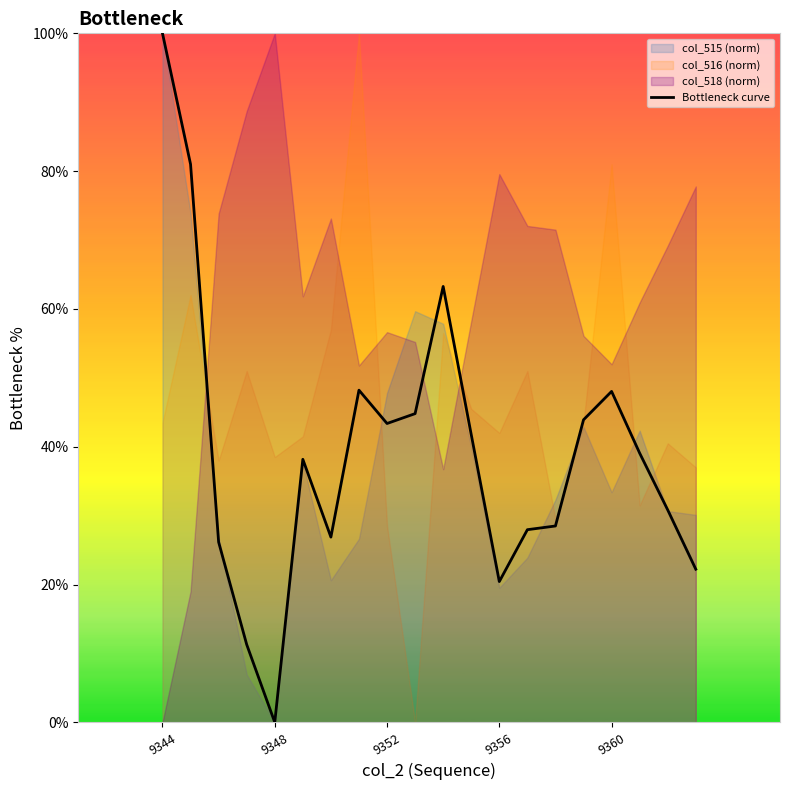

Reading right to left, extract all data points from this chart.

22.2	30.8	39.1	48.0	43.9	28.5	28.0	20.4	41.8	63.3	44.8	43.4	48.2	26.9	38.2	0.0	11.3	26.2	81.0	100.0